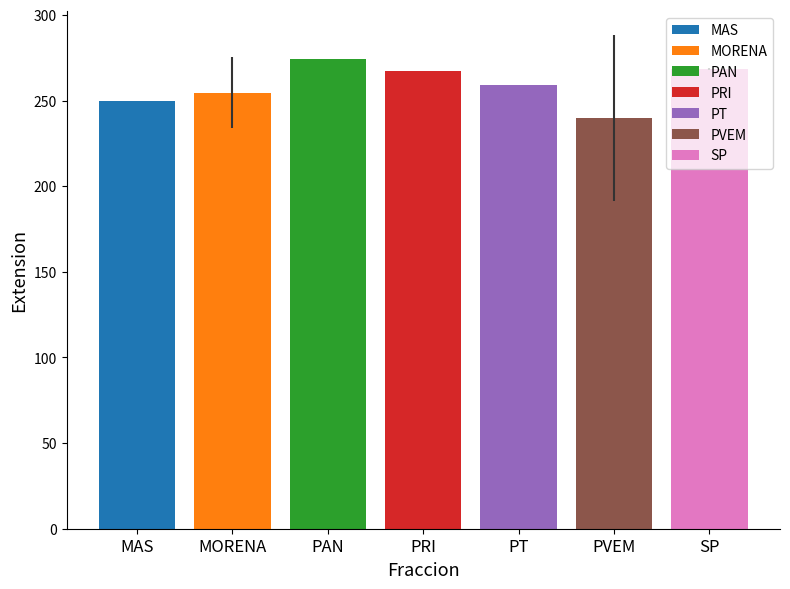

How many bars are there in total?

7